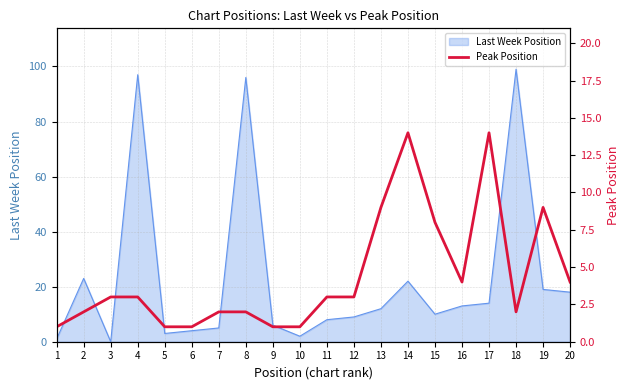

Is it true that Last Week Position equals 9 at 12?

True